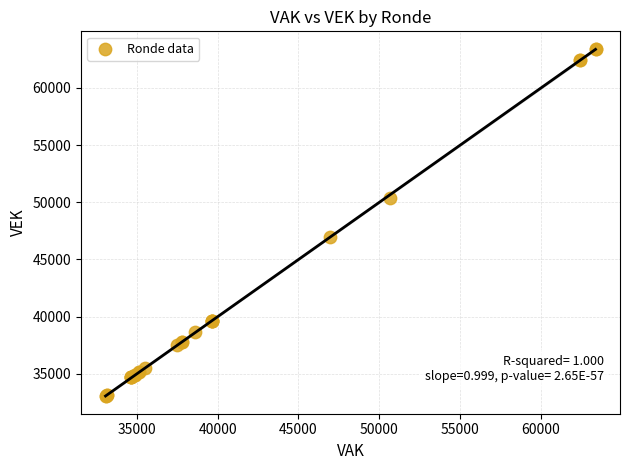

What Y value in the scatter plot is closest to 48232?

46992